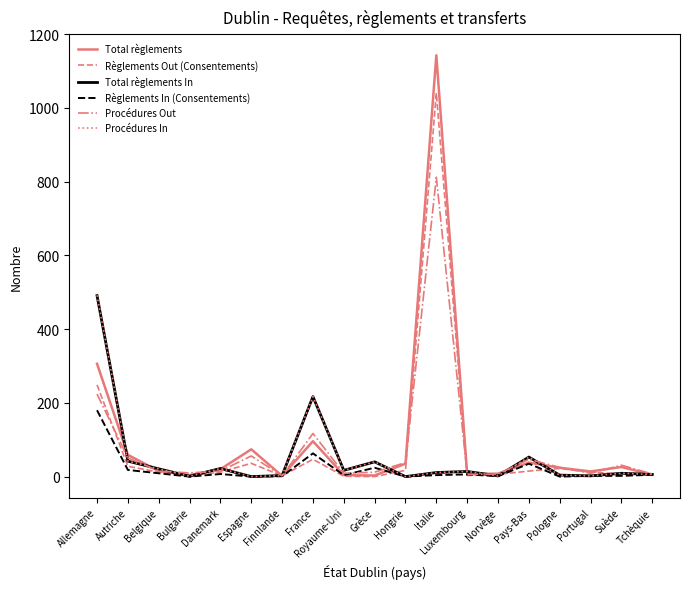

Between Italie and Pays-Bas, which series saw the biggest shift?

Total règlements